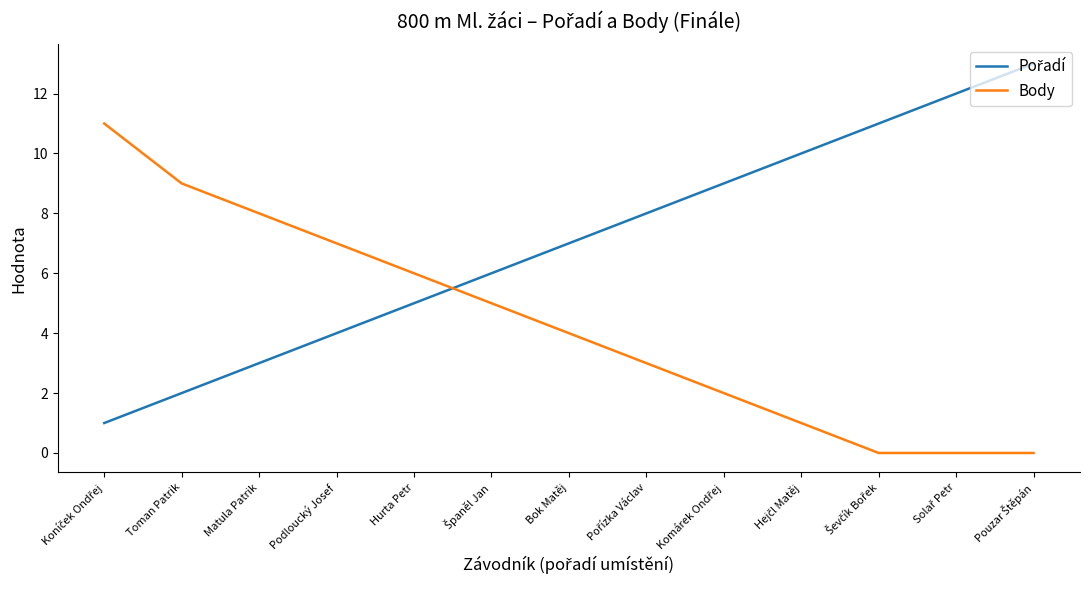

What is the difference between the maximum and minimum values in the Body series?

11